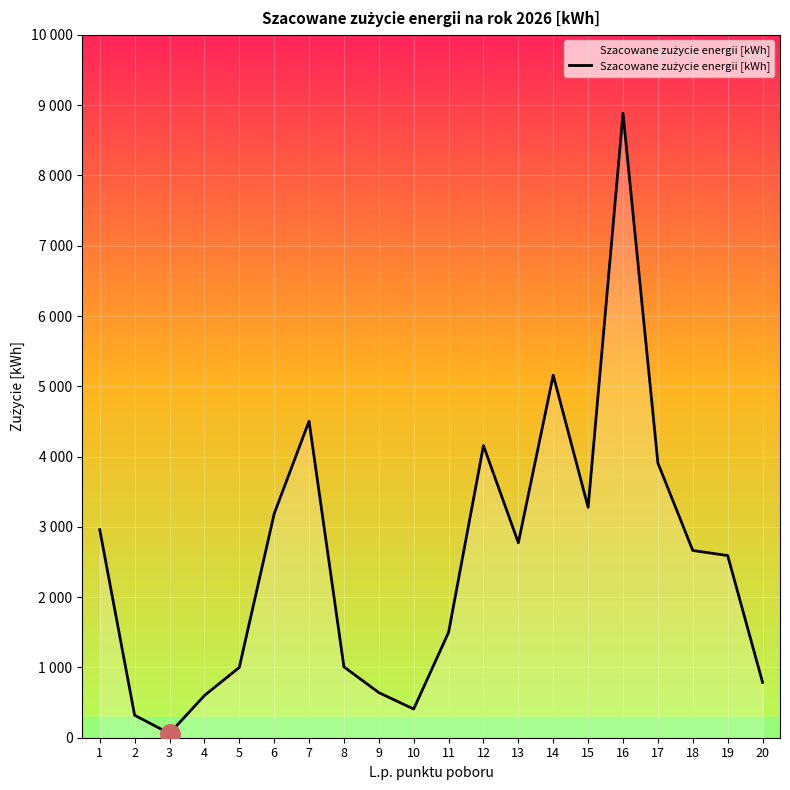

What is the average value?

2520